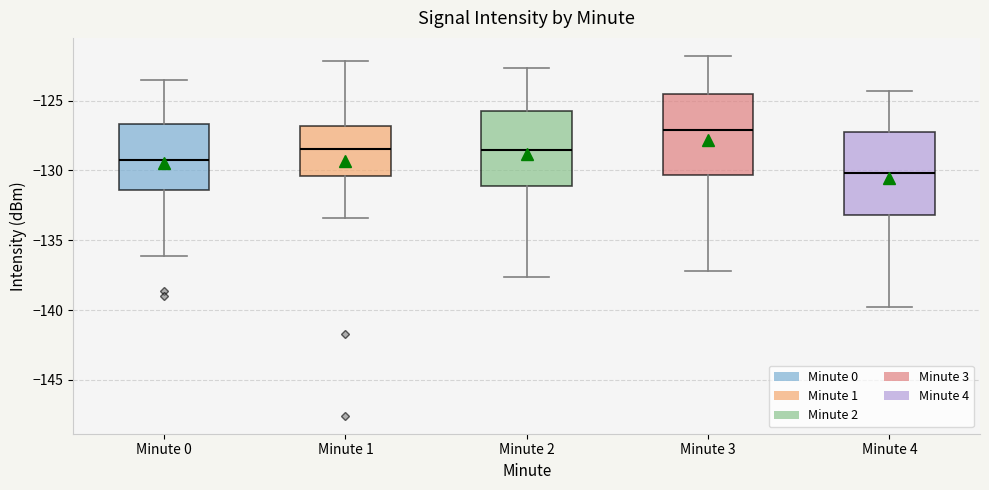

Reading left to right, read every box against the y-axis: the position of its median line, the range the box covers, and the ends of its whiskers. The values are not printed on the chart, so give them approximately, as read against the axis.

Minute 0: median -129.0, box -131.5 to -126.5, whiskers -136.0 to -123.5
Minute 1: median -128.5, box -130.5 to -127.0, whiskers -133.5 to -122.0
Minute 2: median -128.5, box -131.0 to -125.5, whiskers -137.5 to -122.5
Minute 3: median -127.0, box -130.5 to -124.5, whiskers -137.0 to -122.0
Minute 4: median -130.0, box -133.0 to -127.0, whiskers -140.0 to -124.5